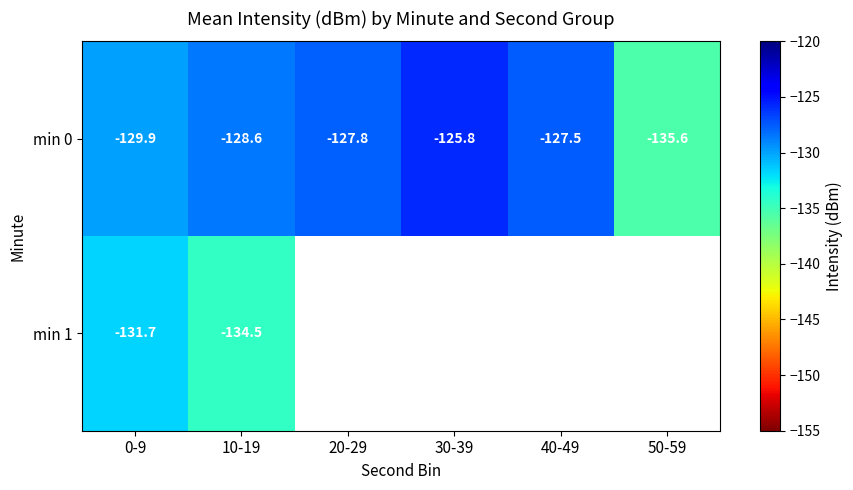

Between 10-19 and 50-59, which series saw the biggest shift?

min 0